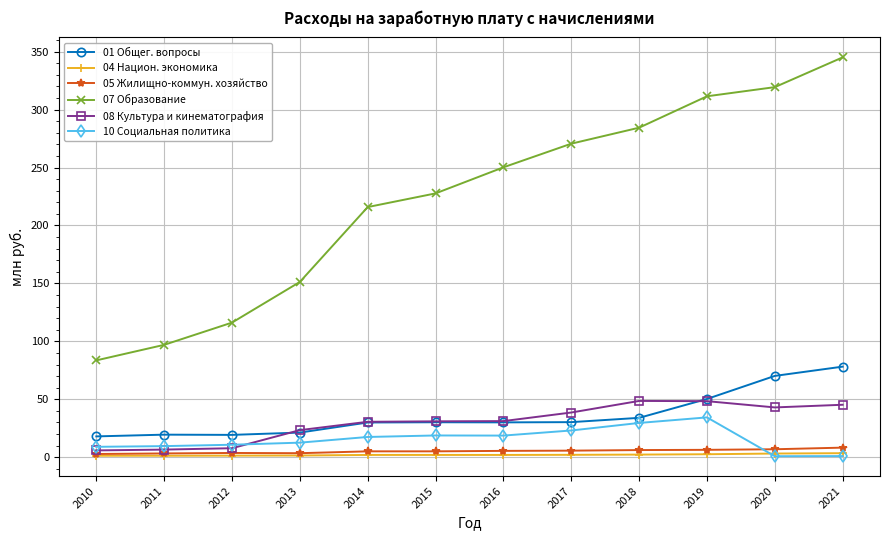

True or false: 10 Социальная политика and 07 Образование cross at least once.

False